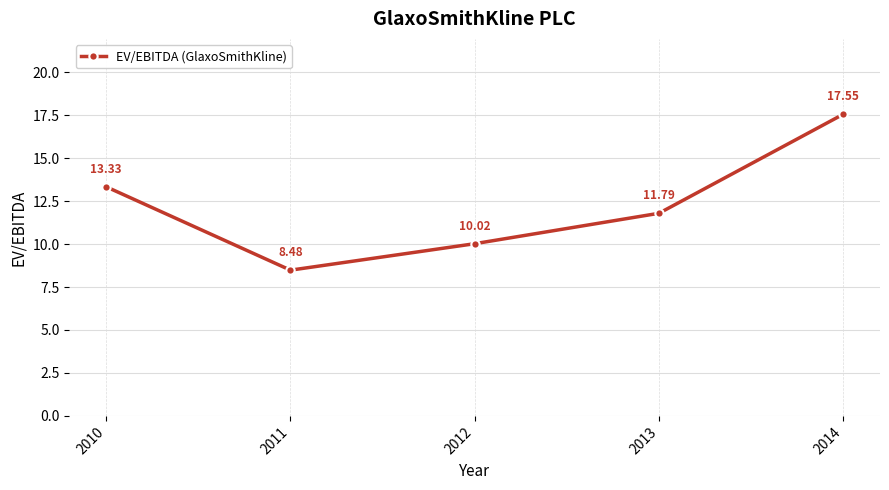

At which label does the data first exceed 11?

2010